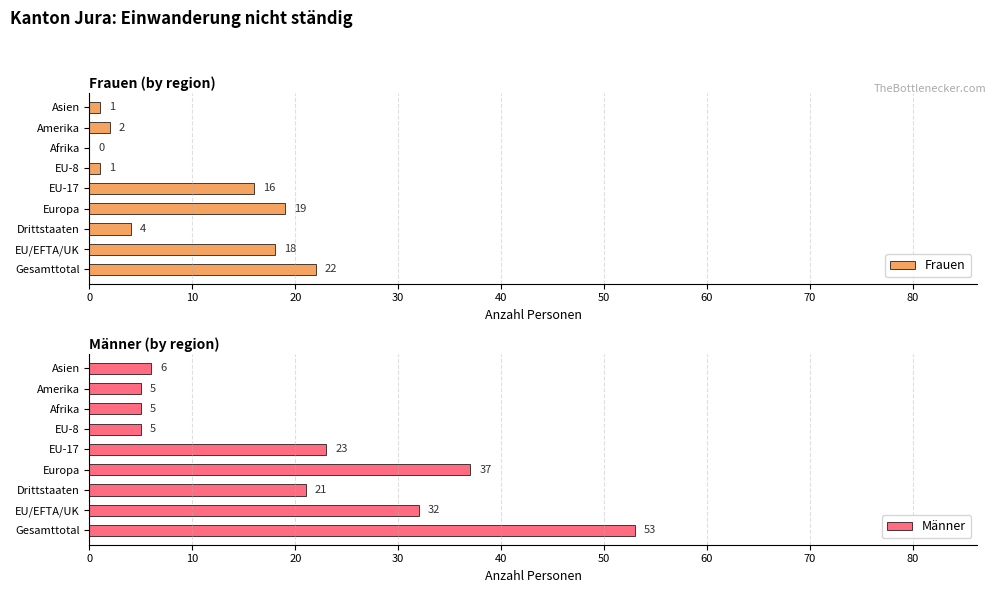

Is it true that Frauen equals 7 at Europa?

False